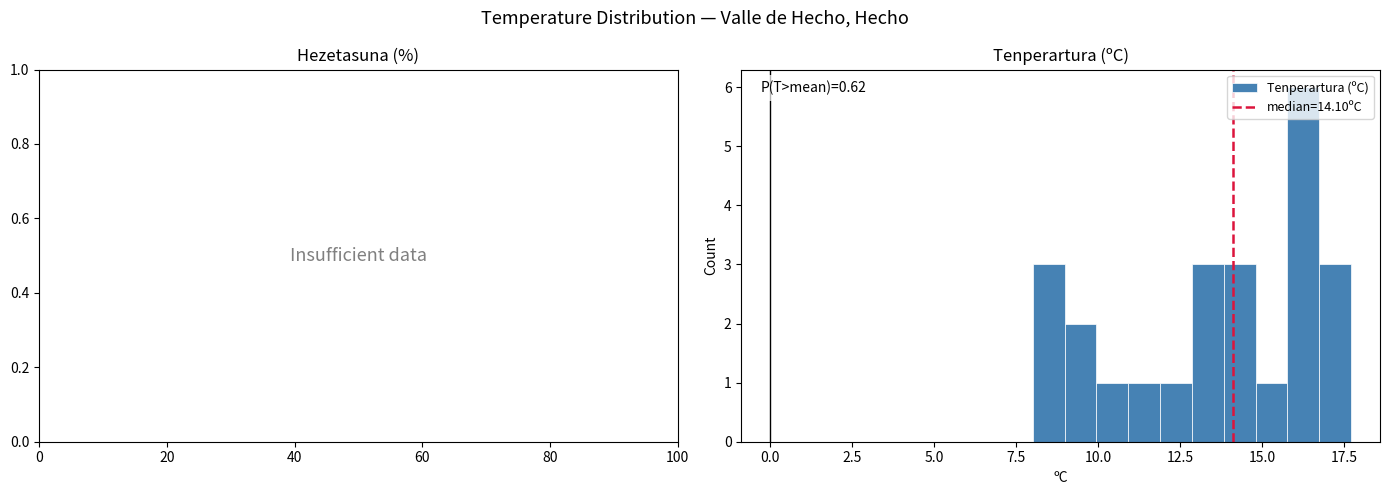

Read against the x-axis, roughly where is the centre of the tallest bar?

16.0